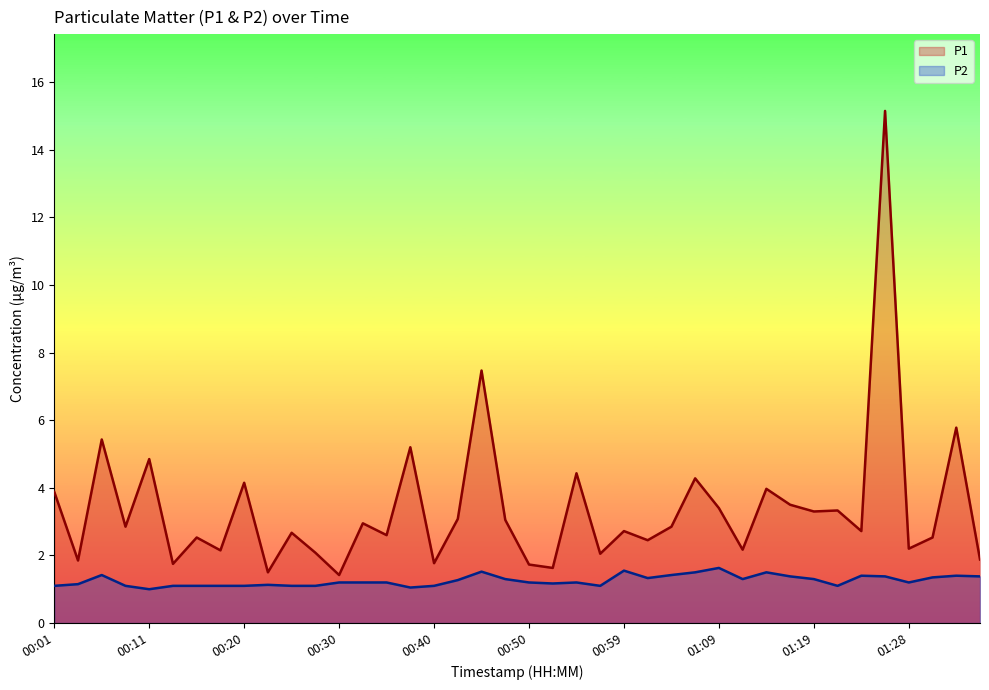

The P1 series shows 1.8 at 00:40. True or false?

True